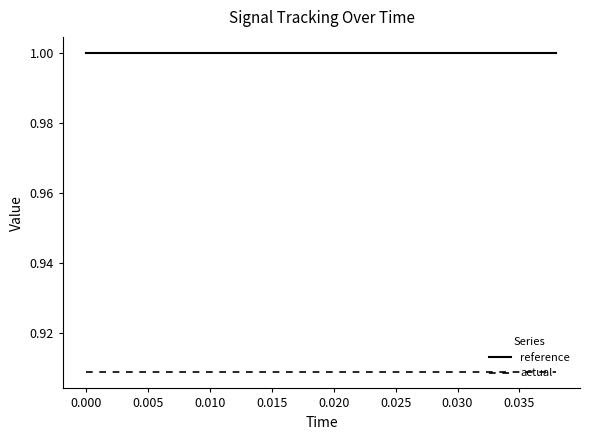

True or false: actual and reference intersect in this chart.

False